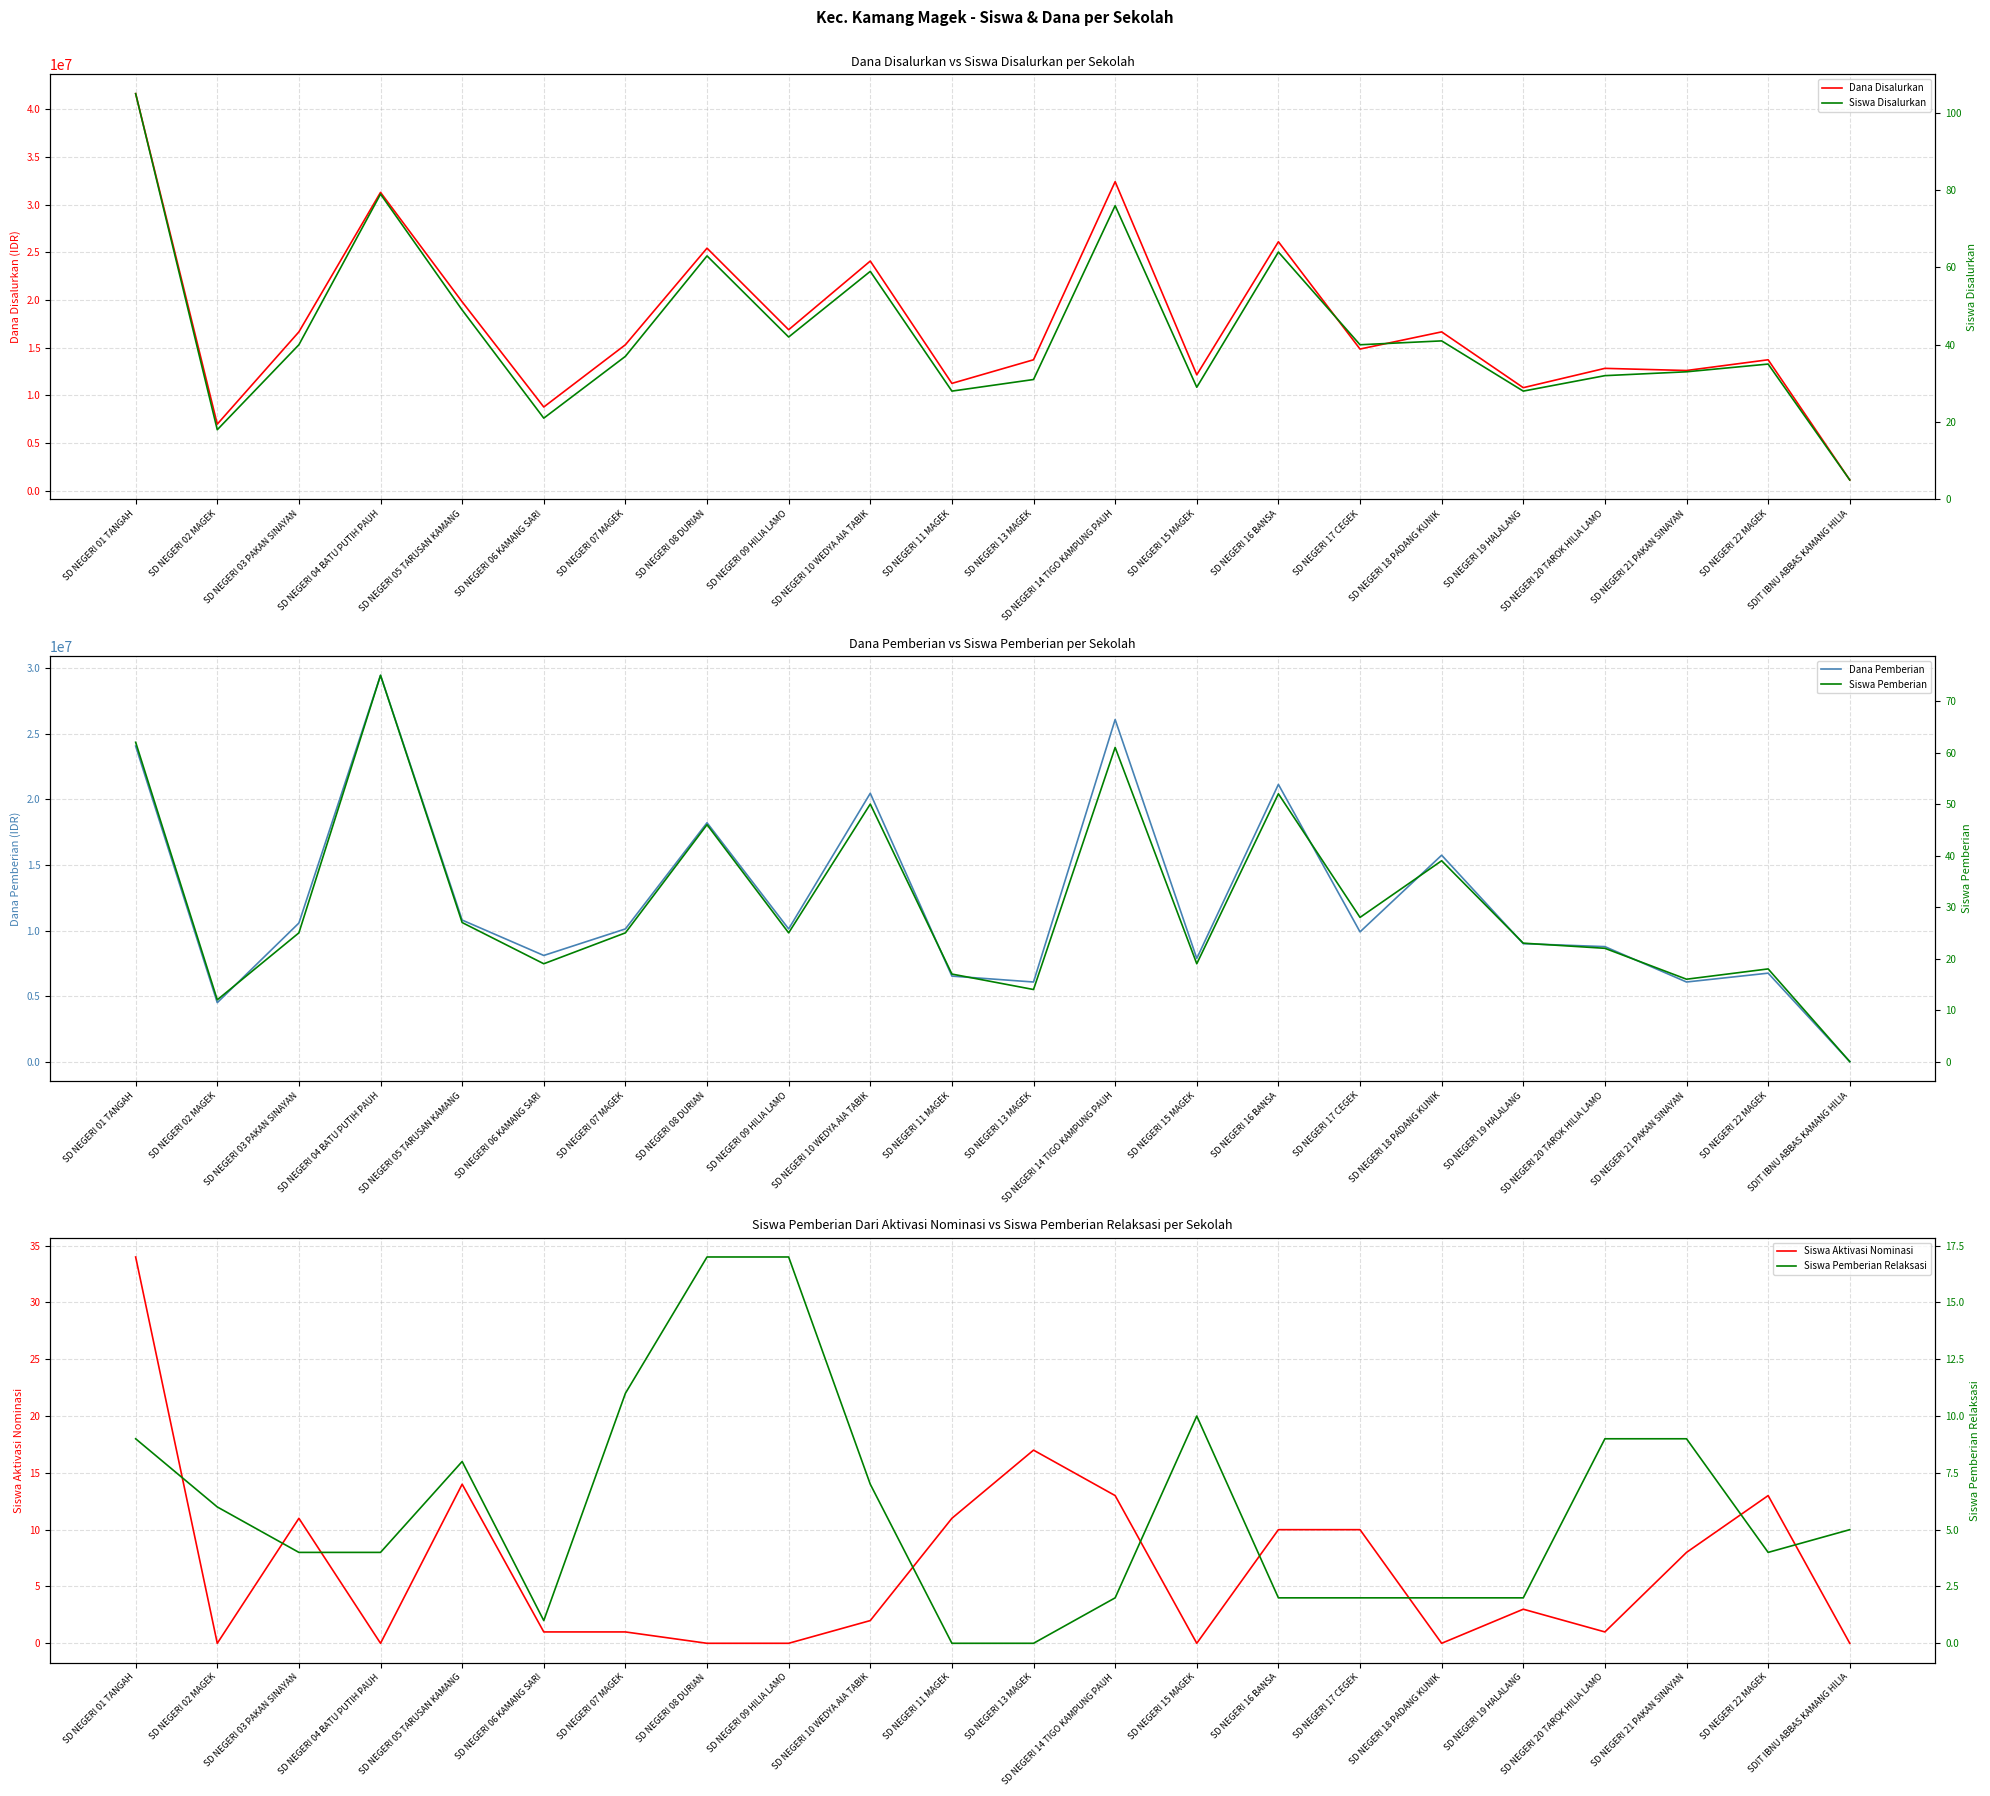

How many values in the Siswa Aktivasi Nominasi series are below 3?

11